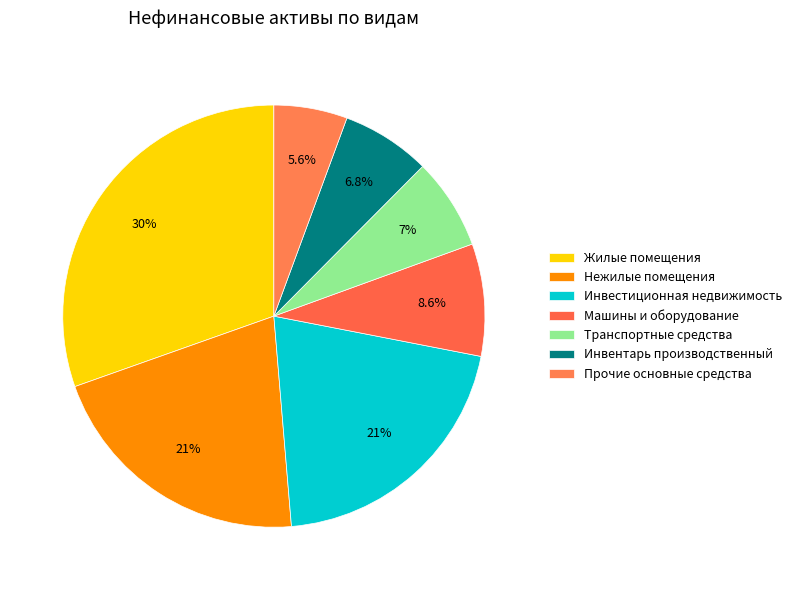

Count the number of slices in the pie.

7